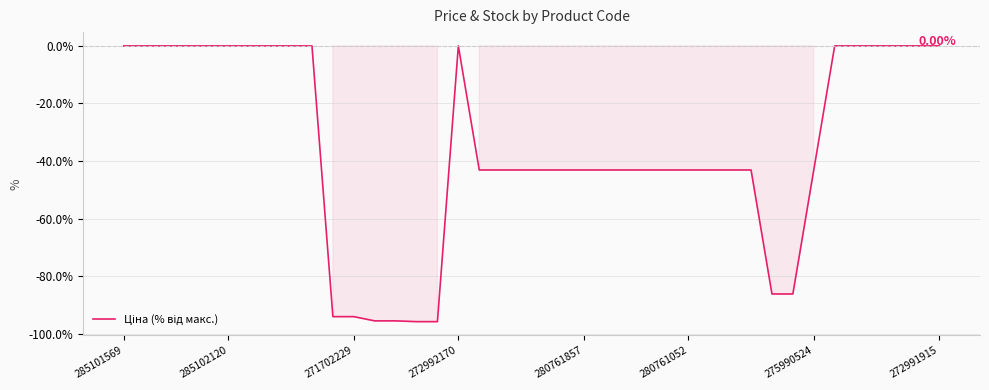

What is the difference between the maximum and minimum values?

95.8